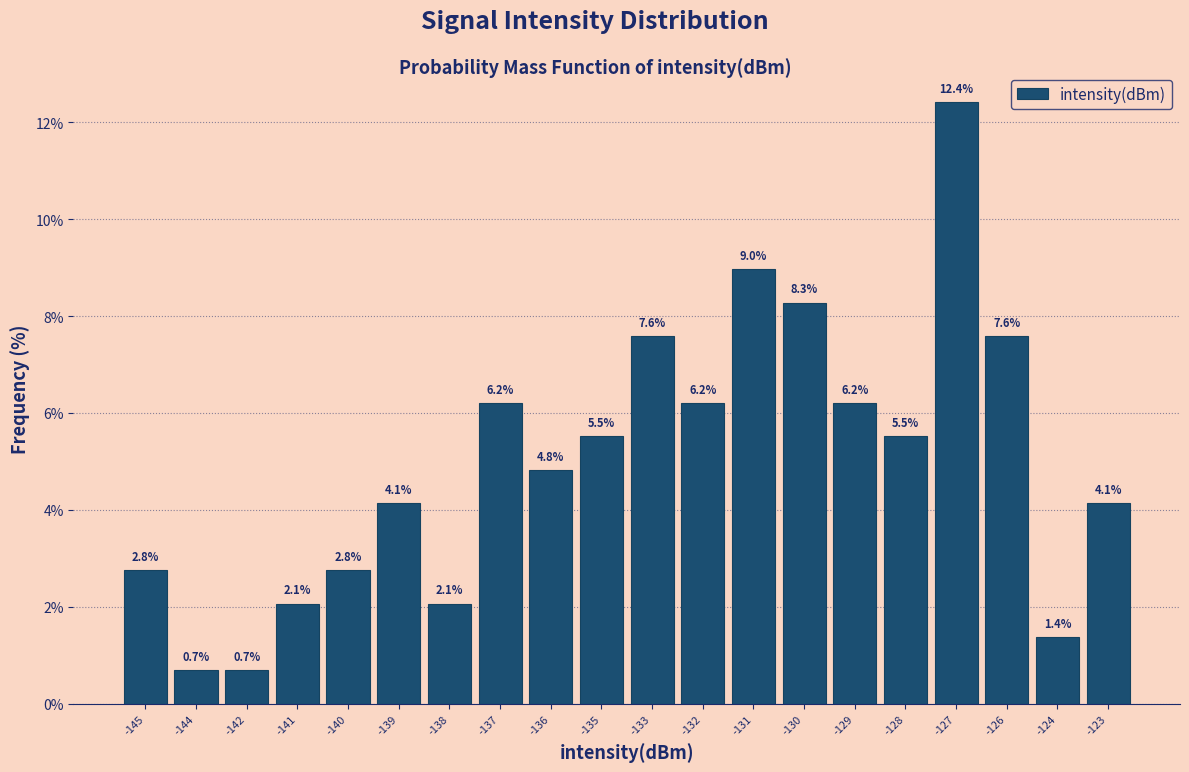

Reading right to left, list all the values displayed in this chart.

-123=4.1	-124=1.4	-126=7.6	-127=12.4	-128=5.5	-129=6.2	-130=8.3	-131=9.0	-132=6.2	-133=7.6	-135=5.5	-136=4.8	-137=6.2	-138=2.1	-139=4.1	-140=2.8	-141=2.1	-142=0.7	-144=0.7	-145=2.8